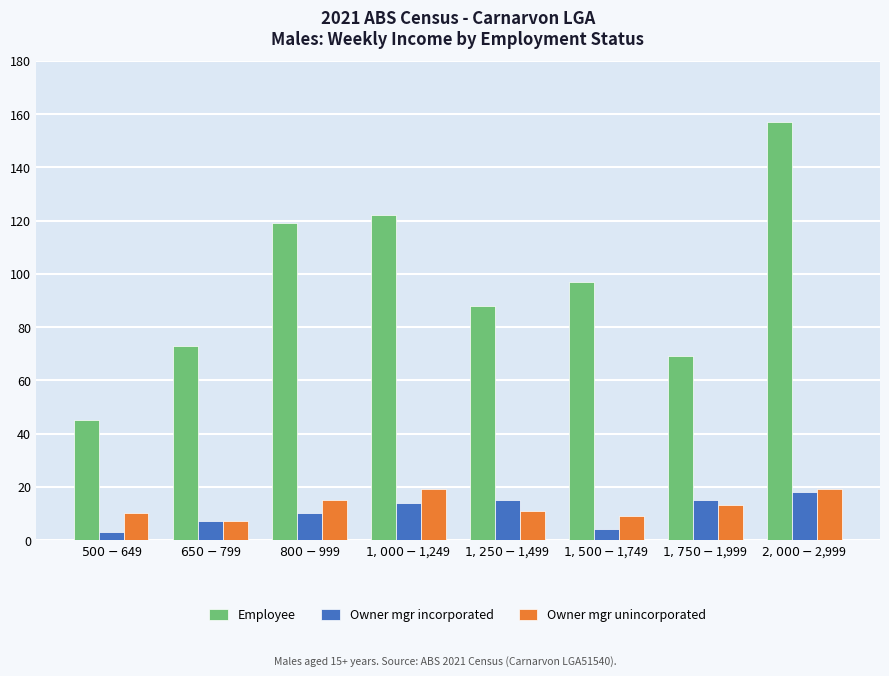

What is the sum of the Owner mgr incorporated values at $1,750-$1,999 and $650-$799?

22